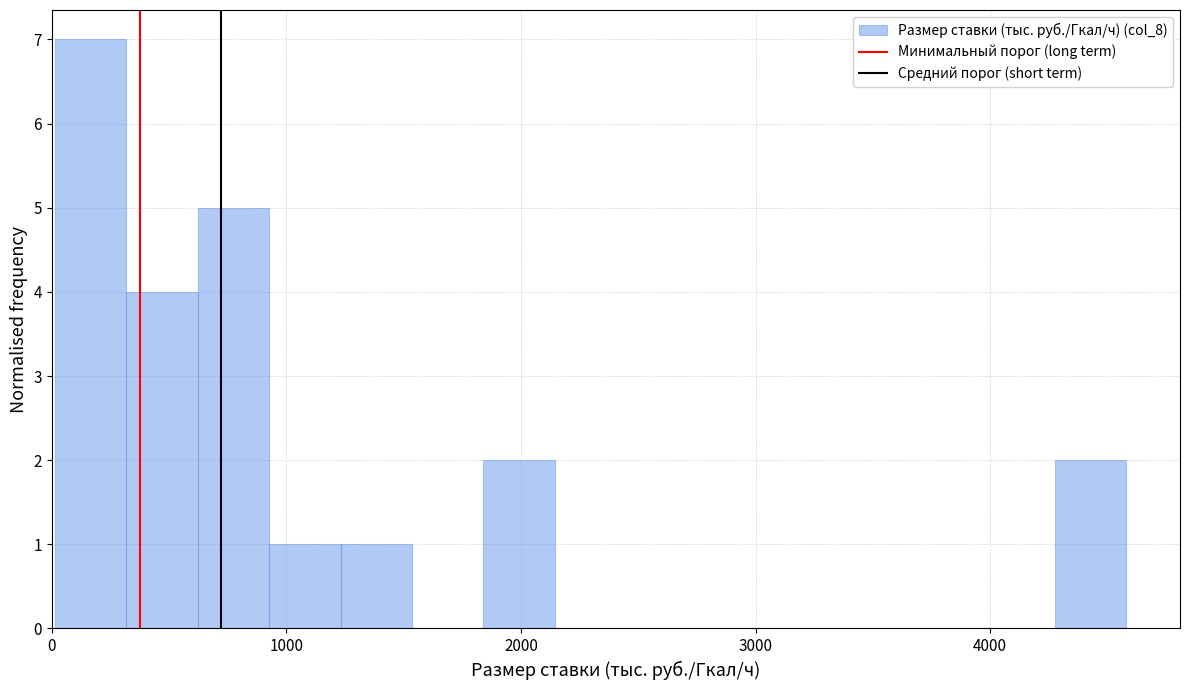

Read against the x-axis, roughly where is the centre of the tallest bar?

200